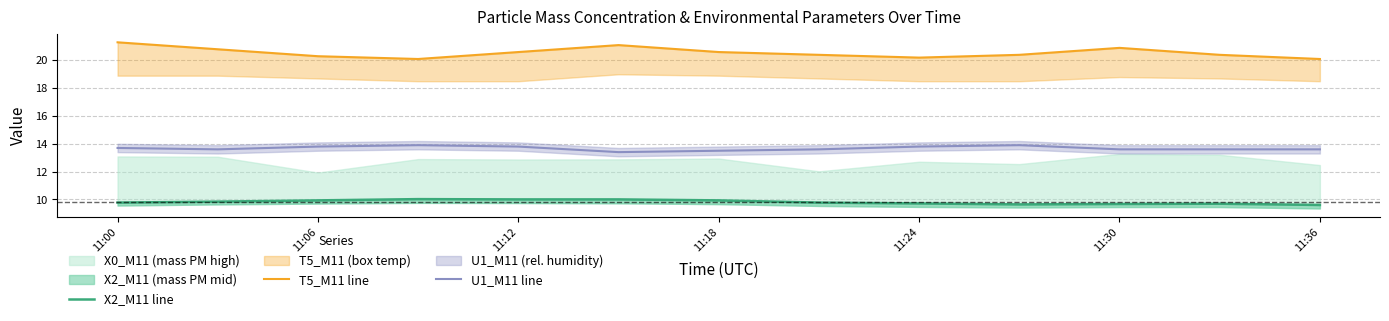

Count the number of categories in the chart.

13